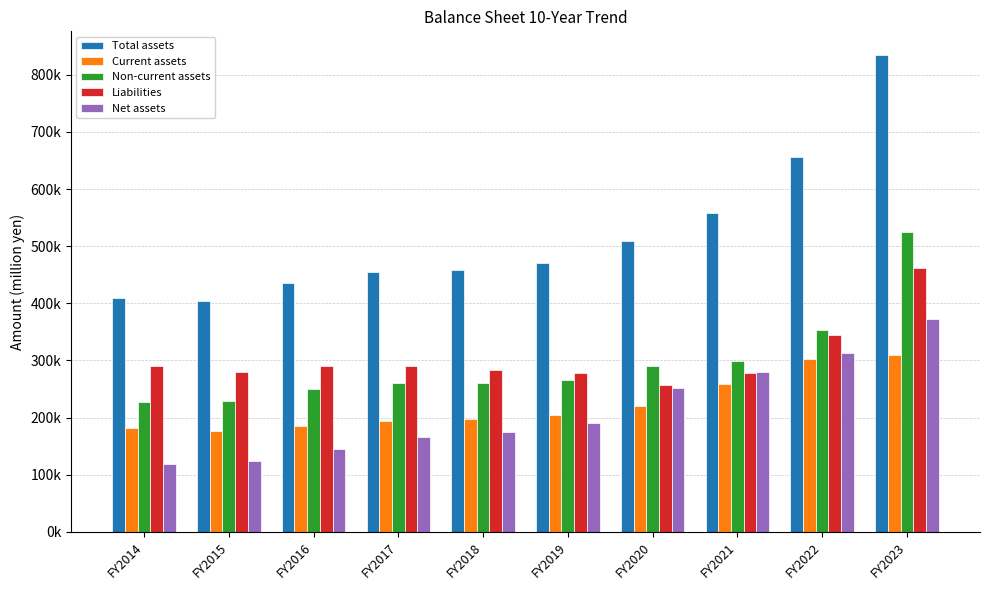

Rank the categories by Net assets value from lowest to highest.

FY2014, FY2015, FY2016, FY2017, FY2018, FY2019, FY2020, FY2021, FY2022, FY2023